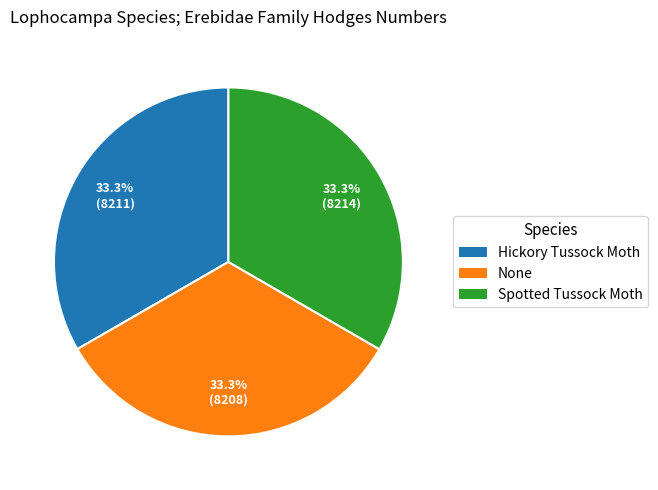

What percentage do None and Hickory Tussock Moth together represent?

66.7%